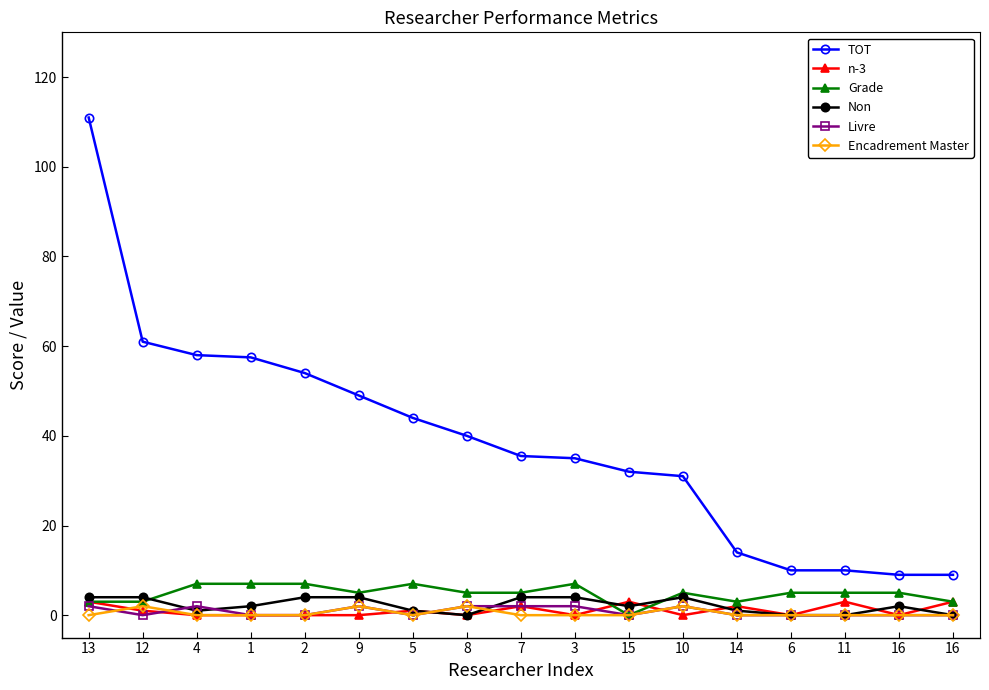

Is the value of Encadrement Master at 7 greater than the value of n-3 at 13?

No